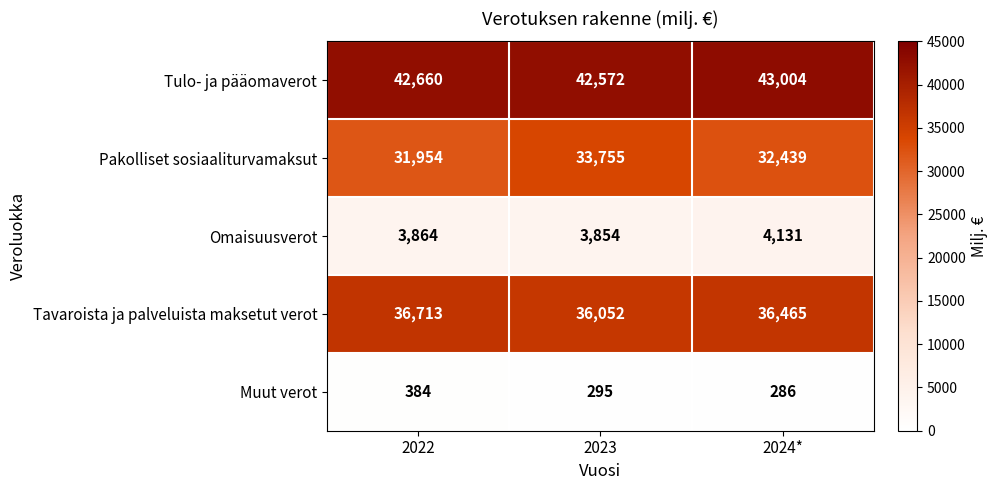

What is the total value across all series at 2023?

116528